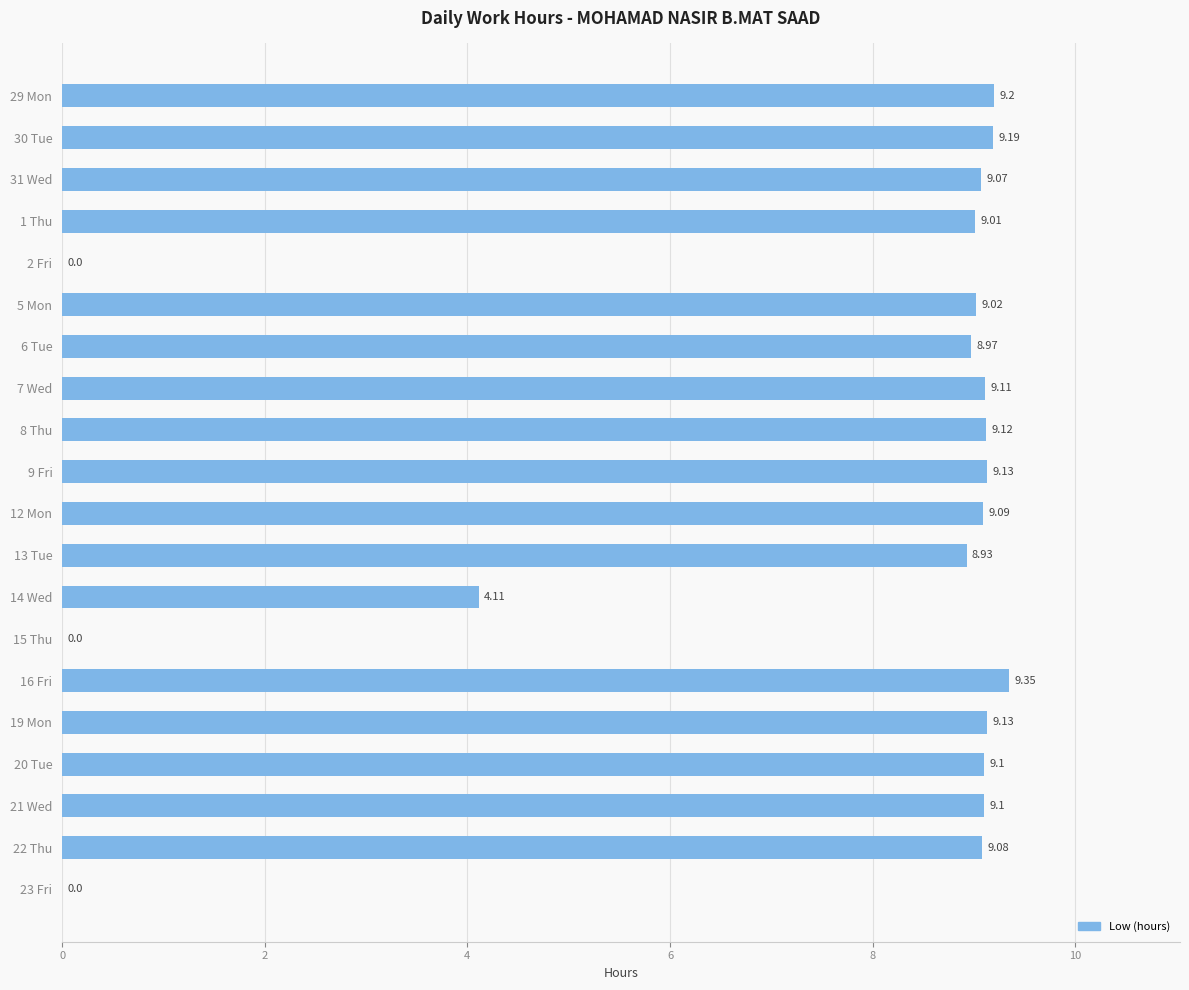

How many data points are above 9?

14